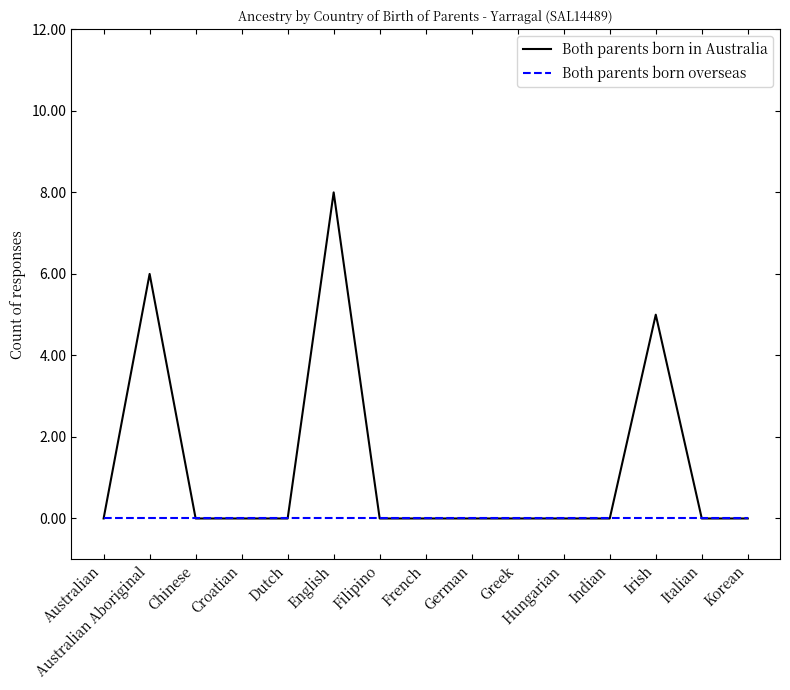

Reading right to left, extract all data points from this chart.

Both parents born in Australia: Korean=0	Italian=0	Irish=5	Indian=0	Hungarian=0	Greek=0	German=0	French=0	Filipino=0	English=8	Dutch=0	Croatian=0	Chinese=0	Australian Aboriginal=6	Australian=0
Both parents born overseas: Korean=0	Italian=0	Irish=0	Indian=0	Hungarian=0	Greek=0	German=0	French=0	Filipino=0	English=0	Dutch=0	Croatian=0	Chinese=0	Australian Aboriginal=0	Australian=0